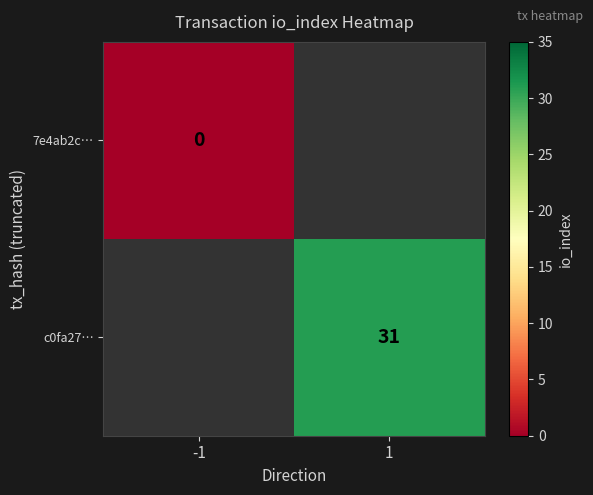

The c0fa27… series shows 15 at 1. True or false?

False